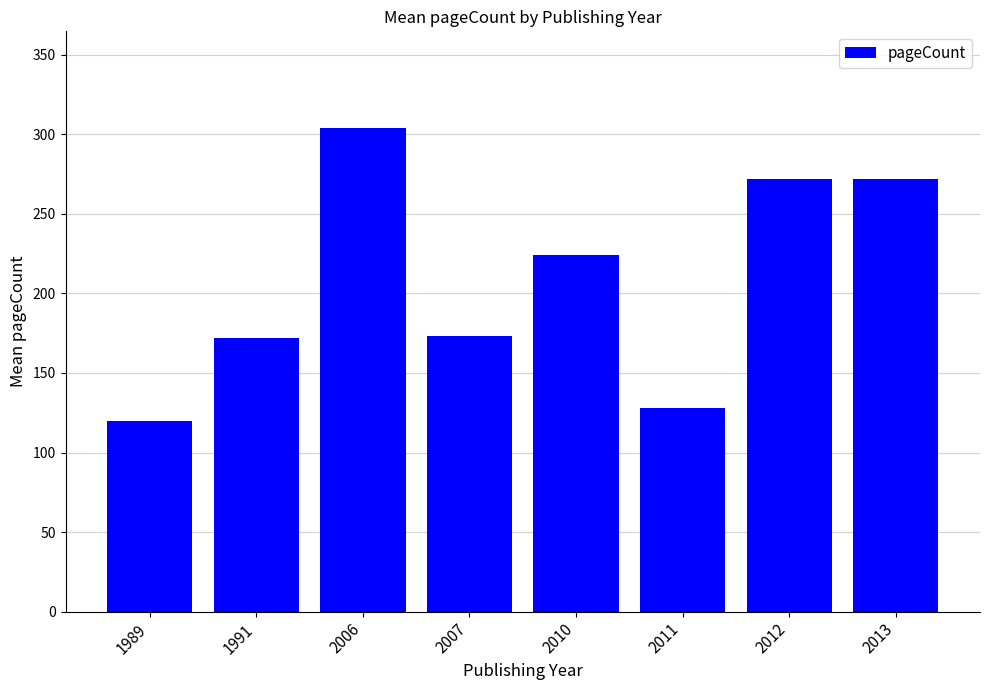

What is the value of the 6th bar from the left?

128.0